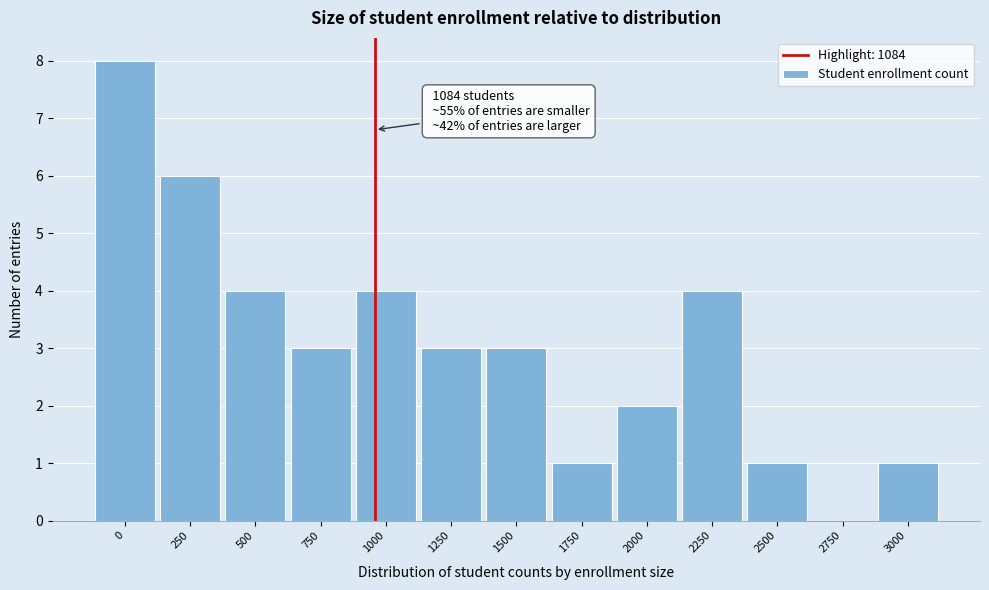

Reading left to right, list all the values displayed in this chart.

0=8	250=6	500=4	750=3	1000=4	1250=3	1500=3	1750=1	2000=2	2250=4	2500=1	2750=0	3000=1